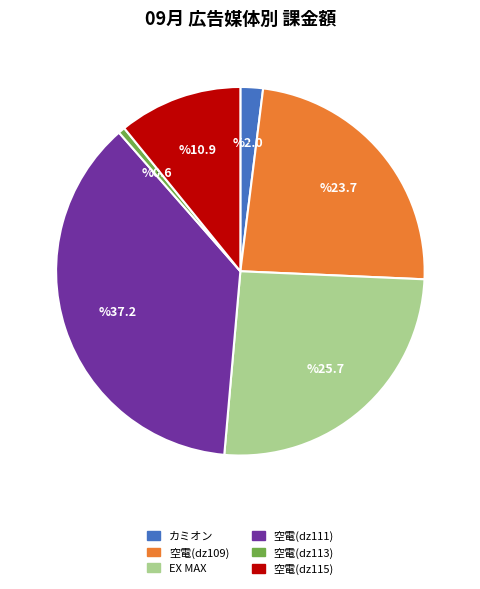

Does any single category account for the majority?

No